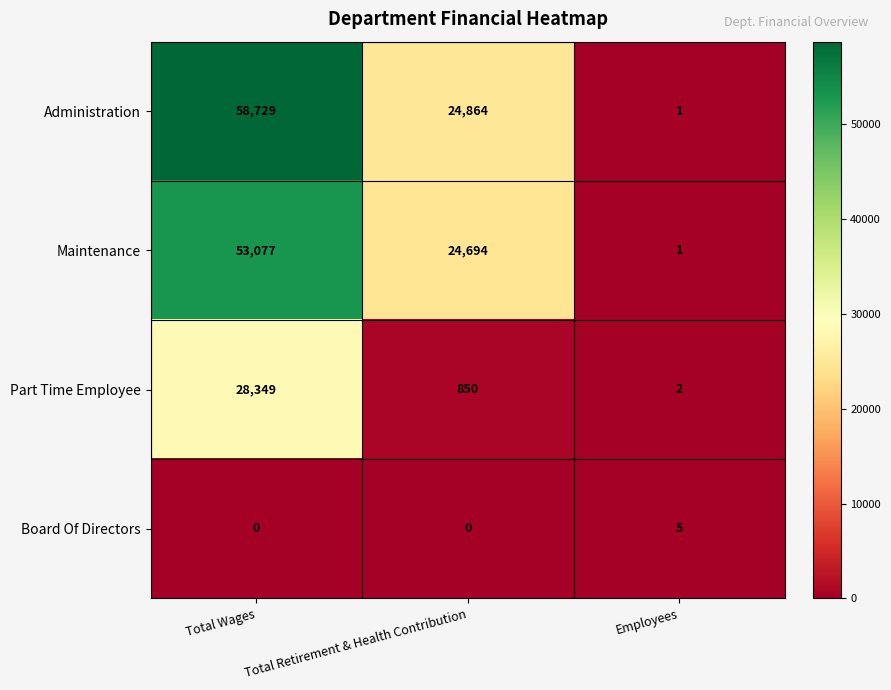

At which category is the sum across all series the highest?

Total Wages